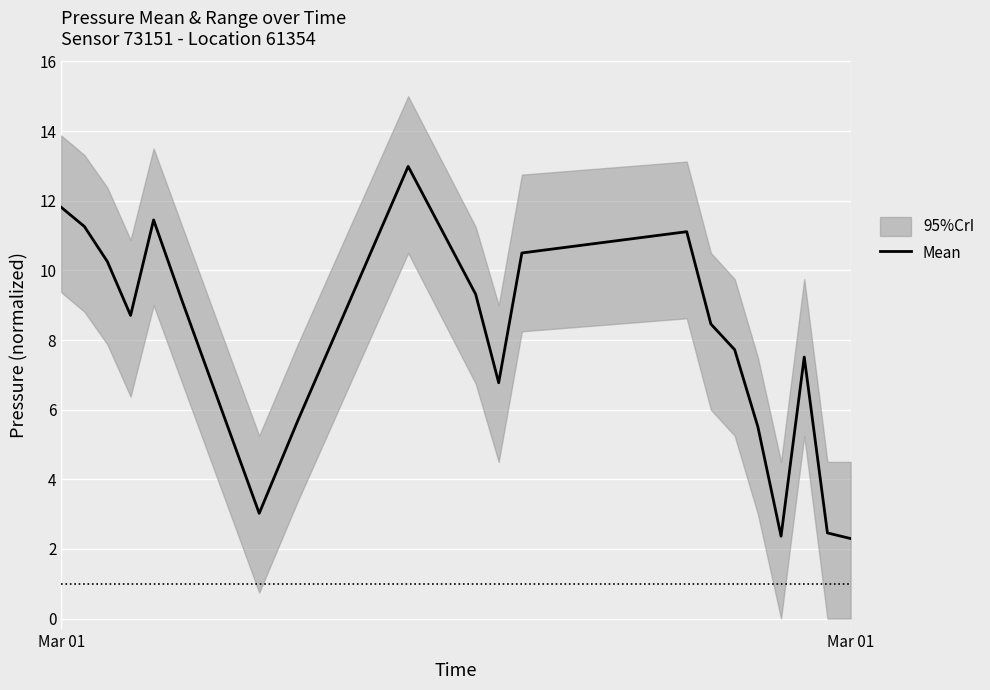

How many data points are above 8?

11